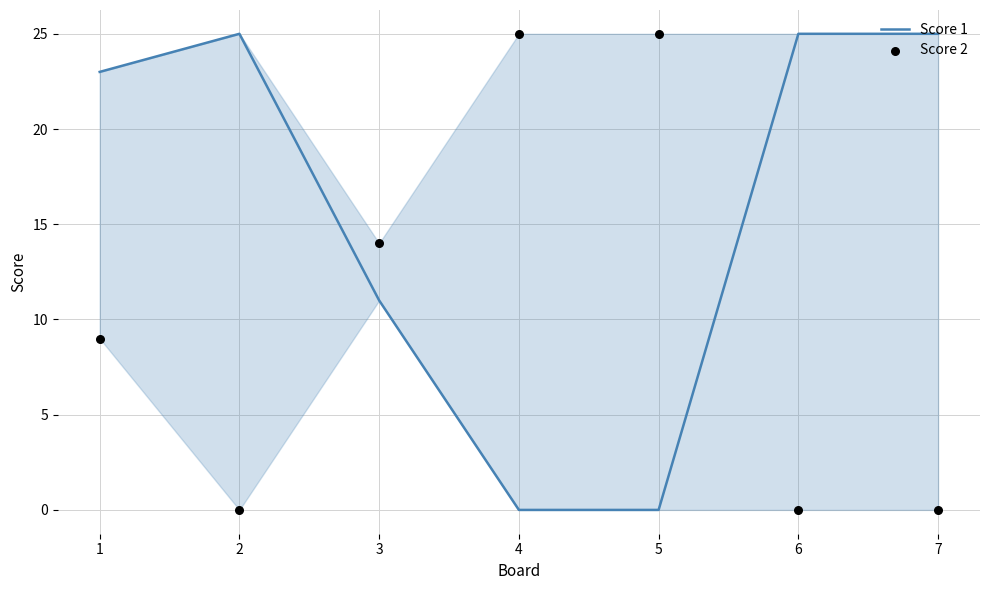

At how many categories does at least one series exceed 17?

6